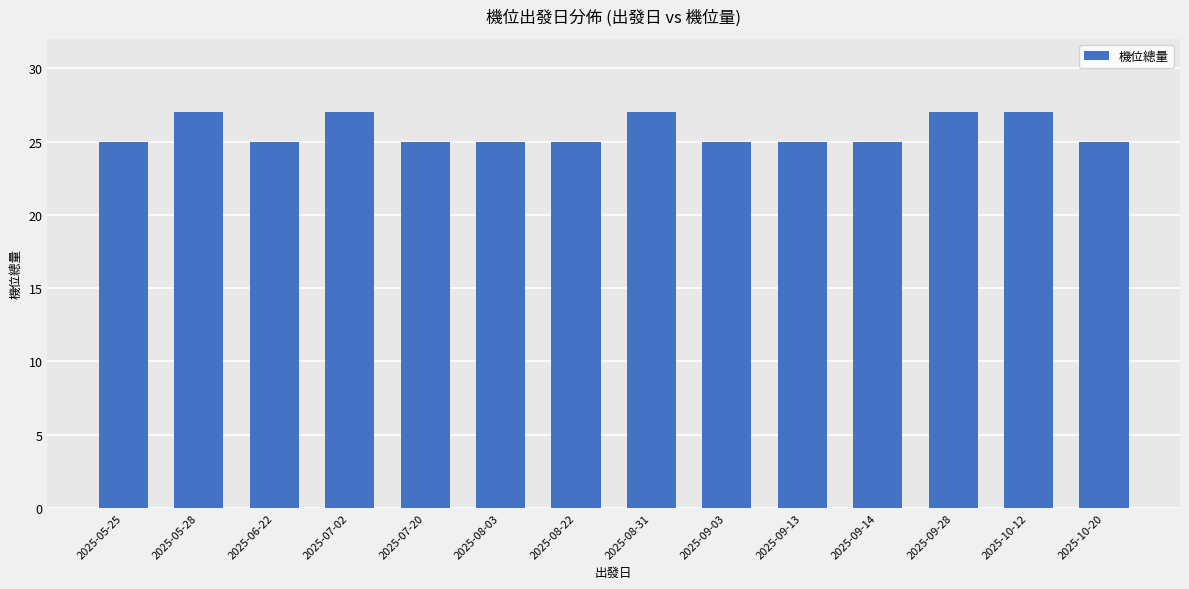

Reading left to right, list all the values displayed in this chart.

25	27	25	27	25	25	25	27	25	25	25	27	27	25